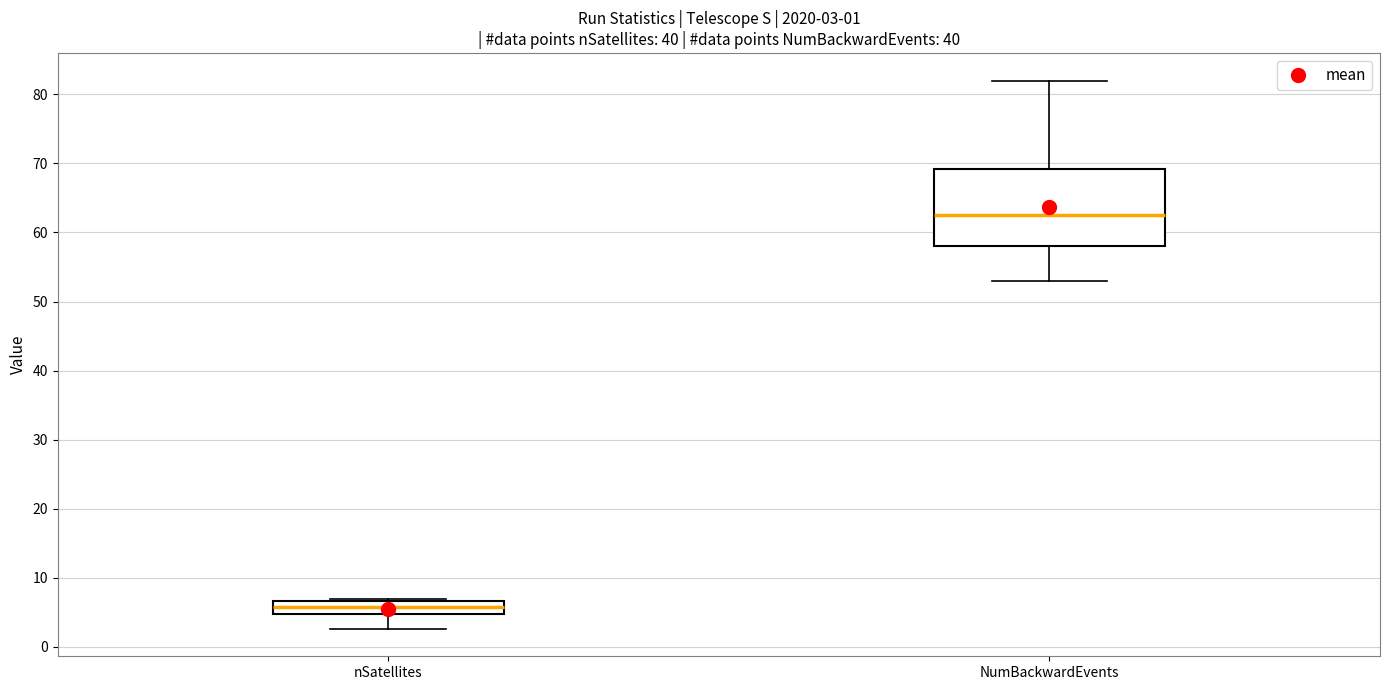

Comparing the boxes themselves (not the whiskers), which one is the tallest?

NumBackwardEvents